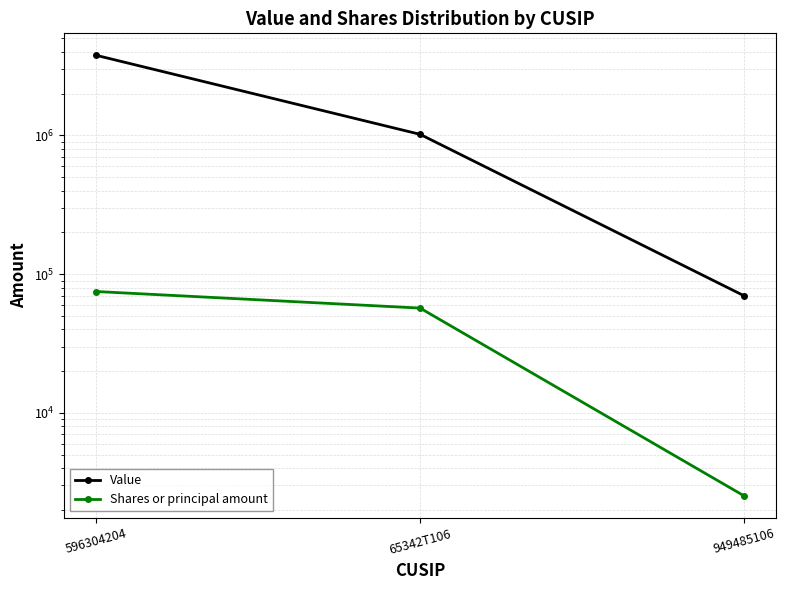

Which series changed the most between 65342T106 and 949485106?

Value